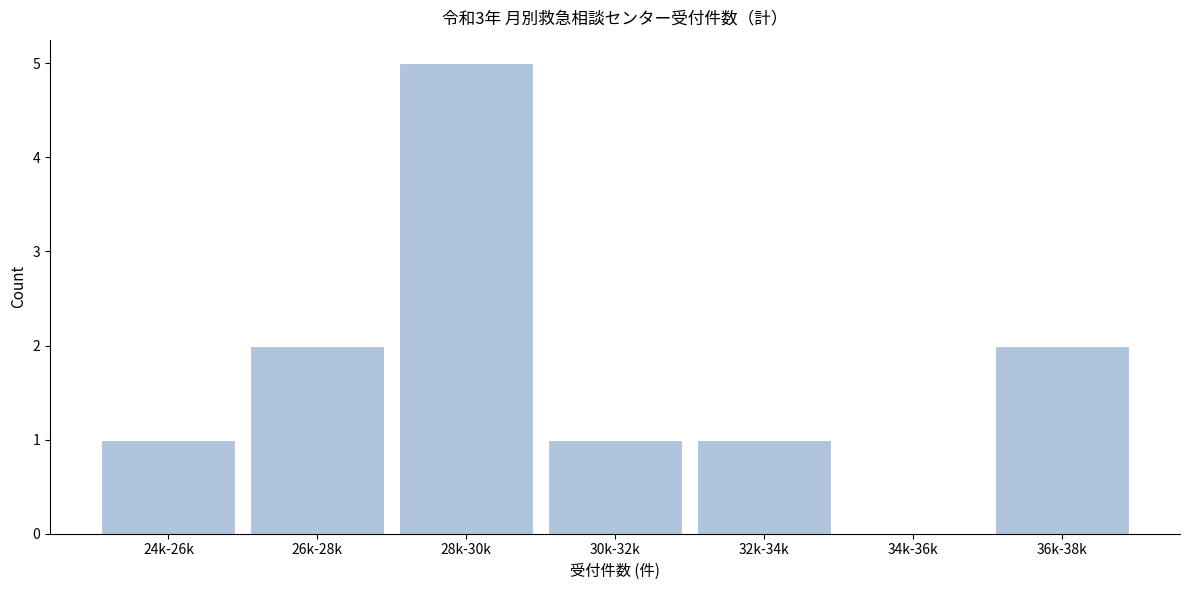

Reading left to right, list all the values displayed in this chart.

24k-26k=1	26k-28k=2	28k-30k=5	30k-32k=1	32k-34k=1	34k-36k=0	36k-38k=2